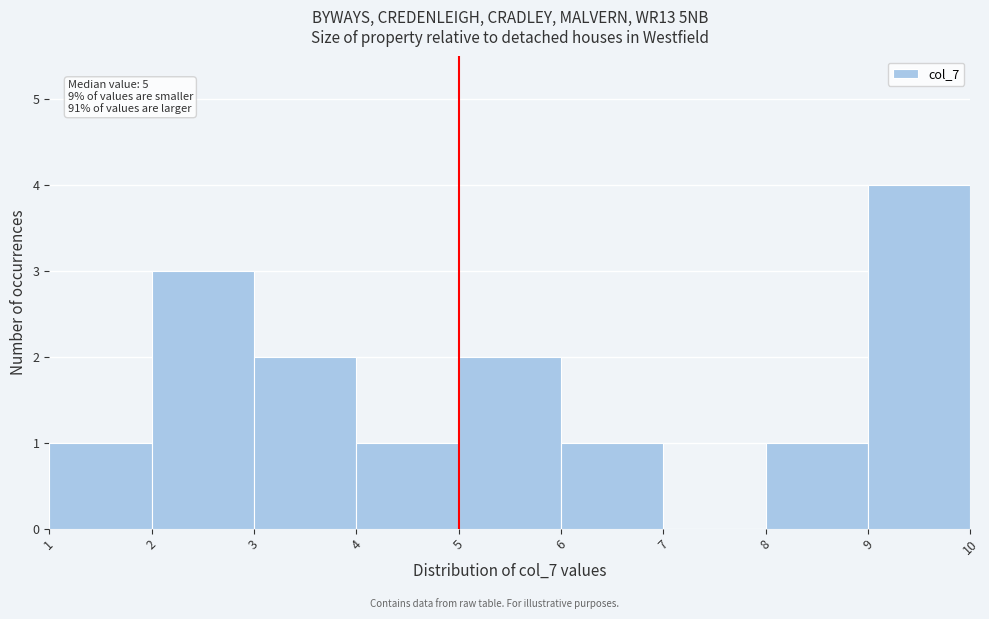

Which range on the x-axis has the tallest bar?

9 to 10